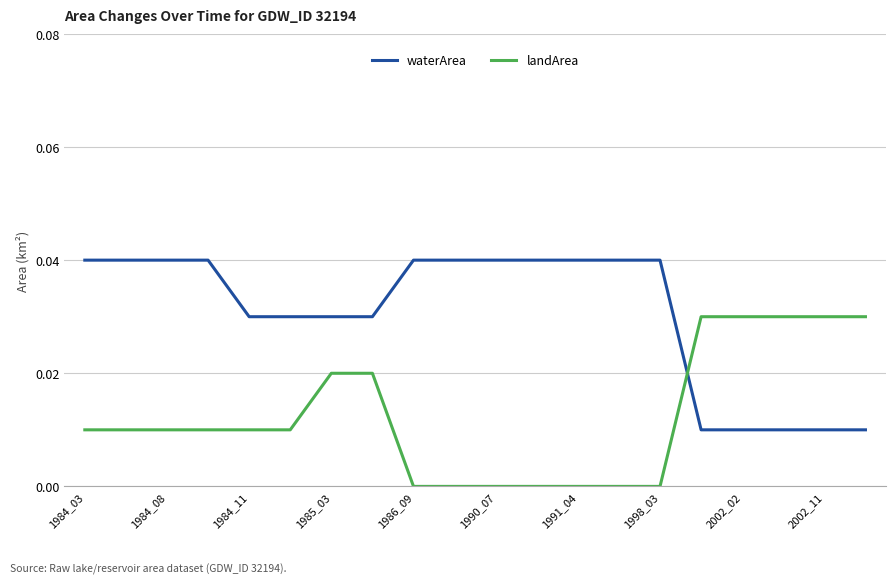

Rank the series by their maximum value, from highest to lowest.

waterArea, landArea